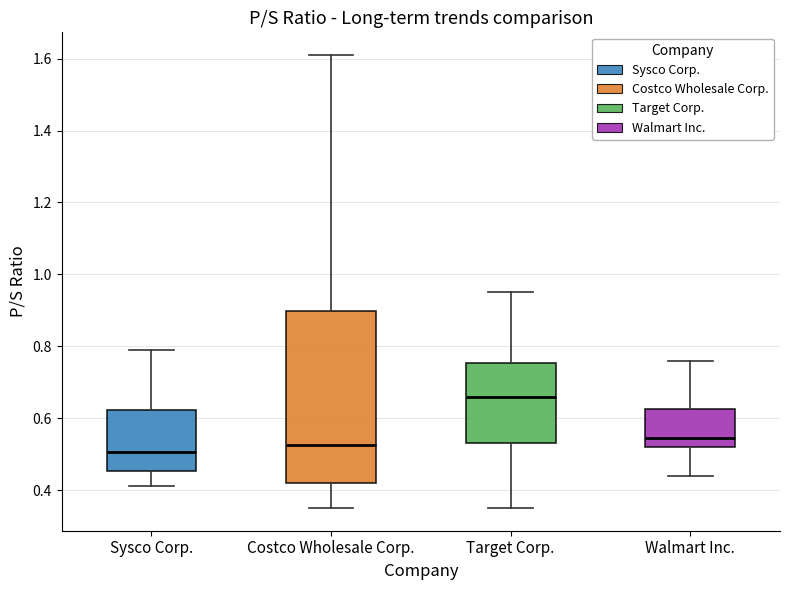

Reading left to right, transcribe this box plot: for each box, give where its median line is, the range the box spans, and where its two whiskers end, as read against the y-axis. The values are not printed on the chart, so give them approximately, as read against the axis.

Sysco Corp.: median 0.50, box 0.46 to 0.62, whiskers 0.42 to 0.80
Costco Wholesale Corp.: median 0.52, box 0.42 to 0.90, whiskers 0.36 to 1.62
Target Corp.: median 0.66, box 0.54 to 0.76, whiskers 0.36 to 0.96
Walmart Inc.: median 0.54, box 0.52 to 0.62, whiskers 0.44 to 0.76